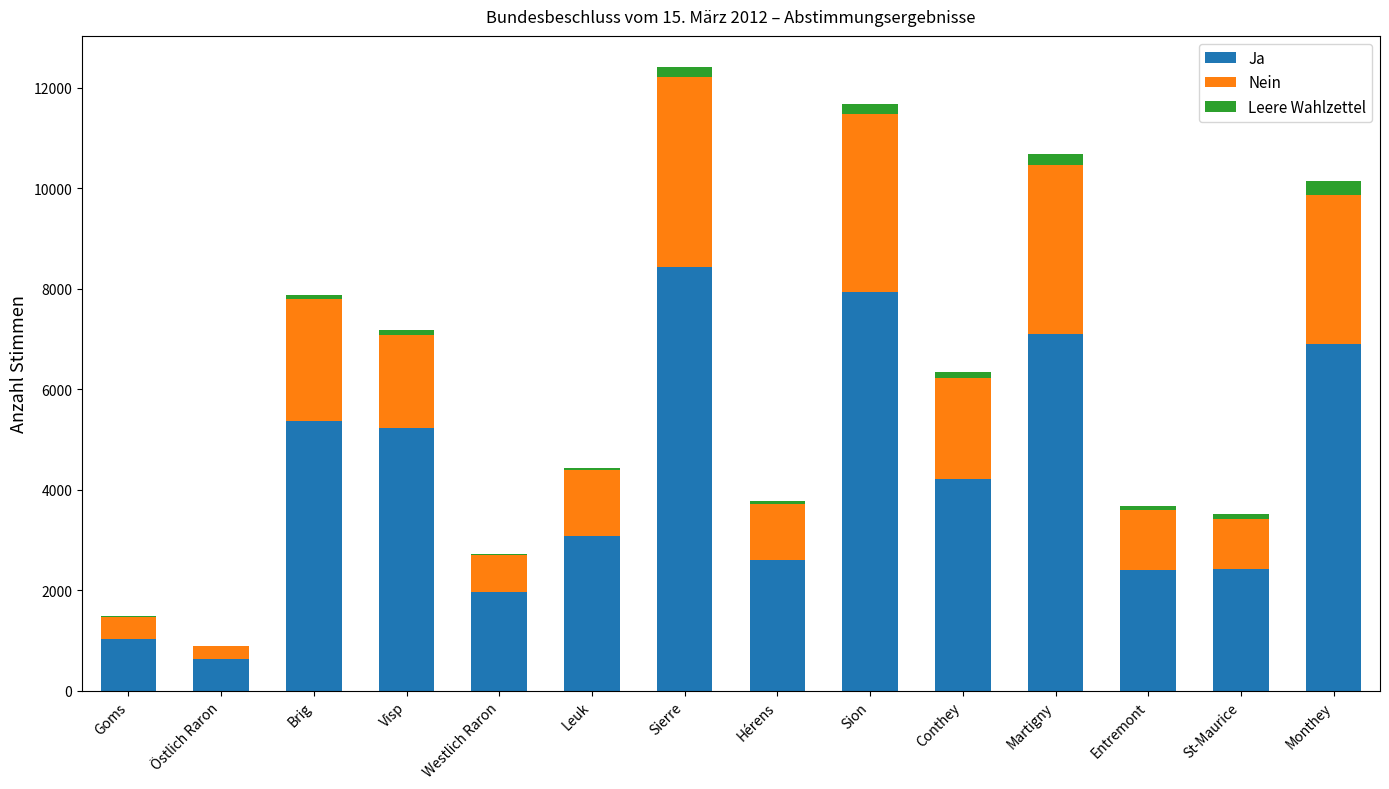

Are the bars horizontal?

No